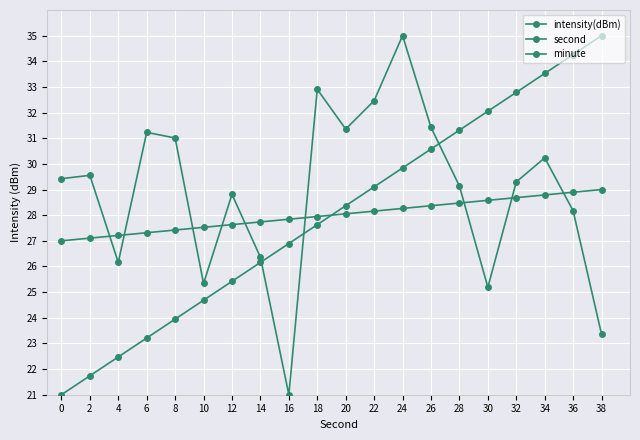

Count the number of categories in the chart.

20